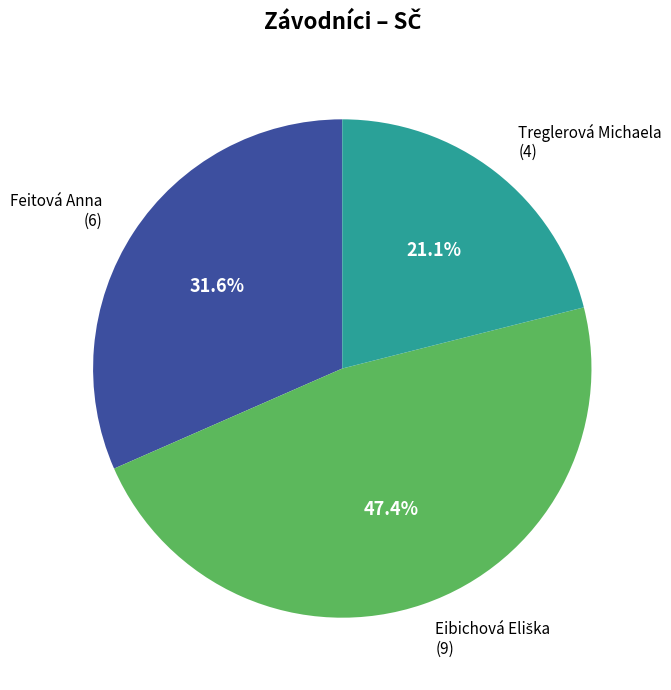

Is there a majority slice in this chart?

No